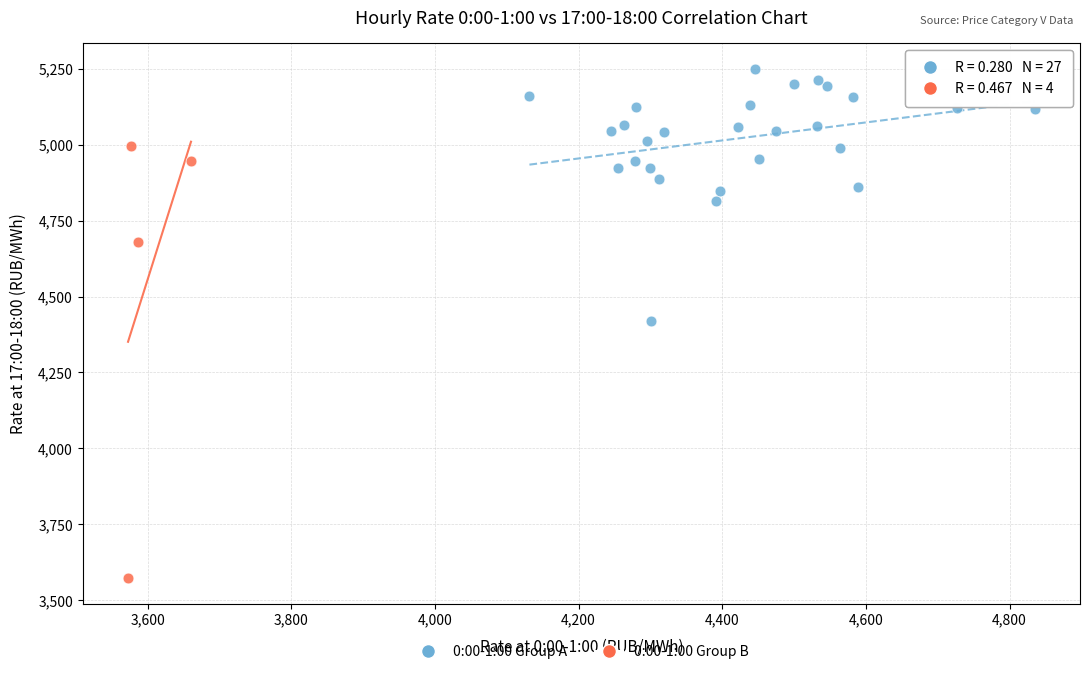

Which series contains the lowest Y value?

0:00-1:00 Group B